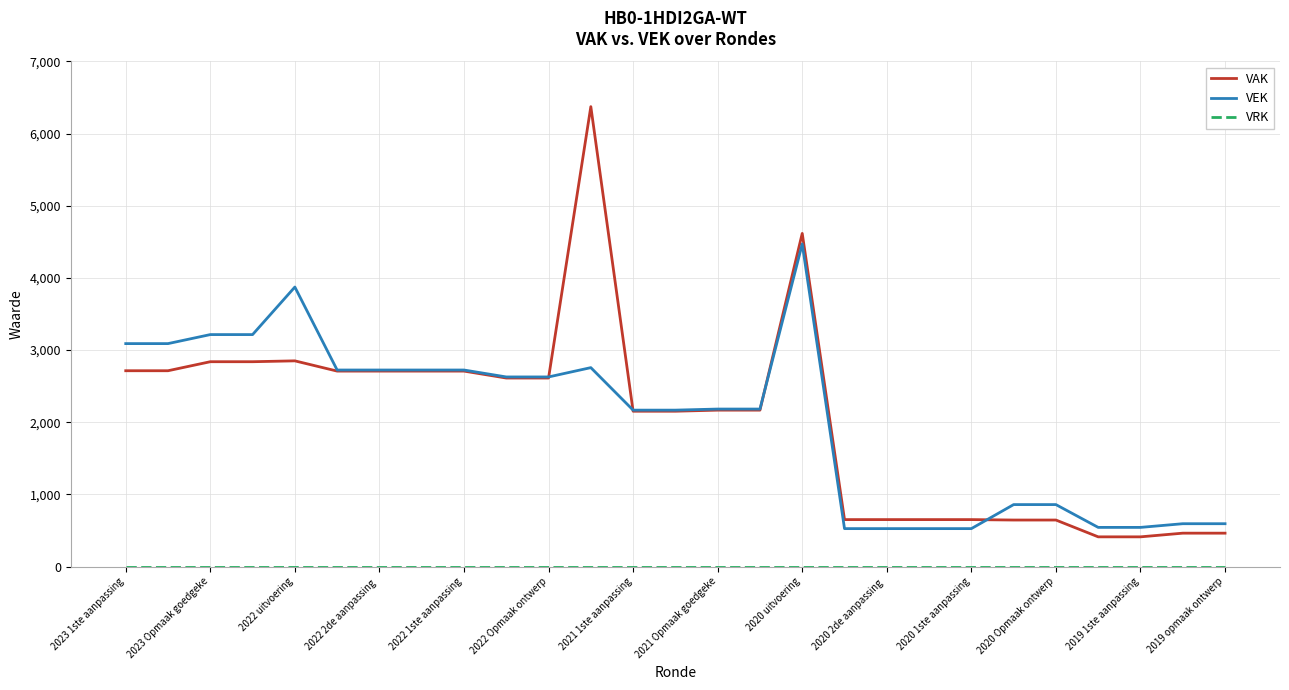

What is the highest value of the VAK series?

6374